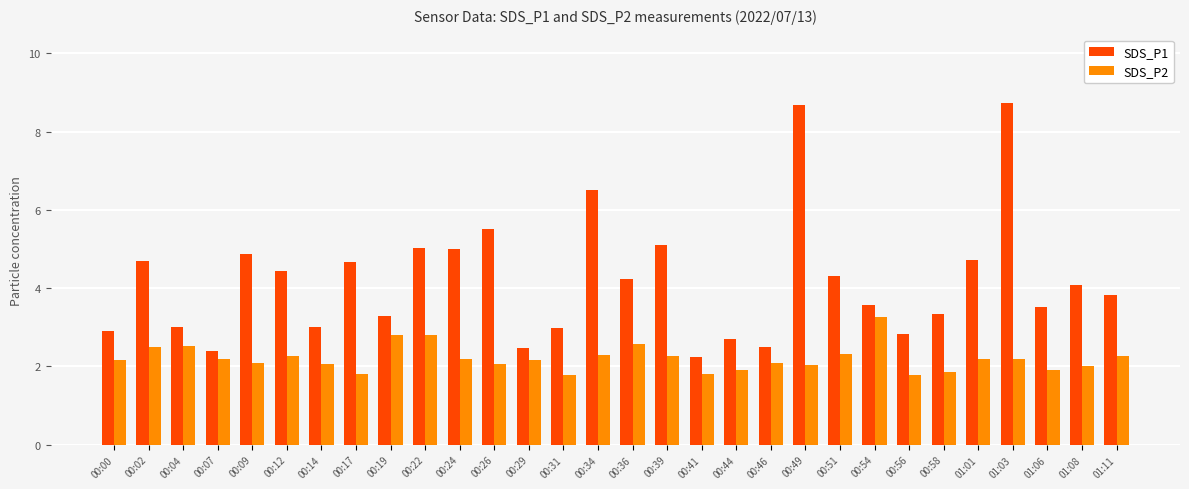

Which series has the largest total across all categories?

SDS_P1